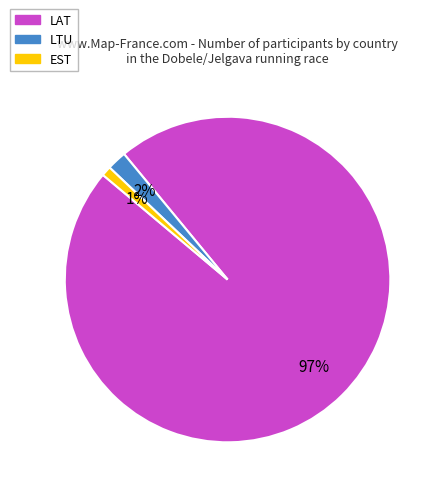

Is there a majority slice in this chart?

Yes